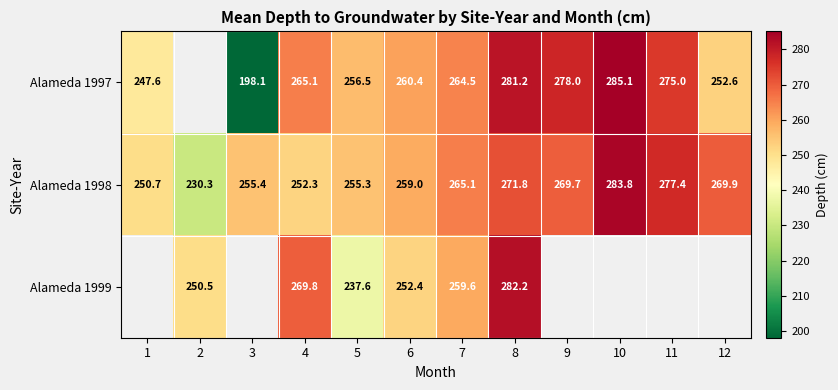

At which category is the sum across all series the highest?

8